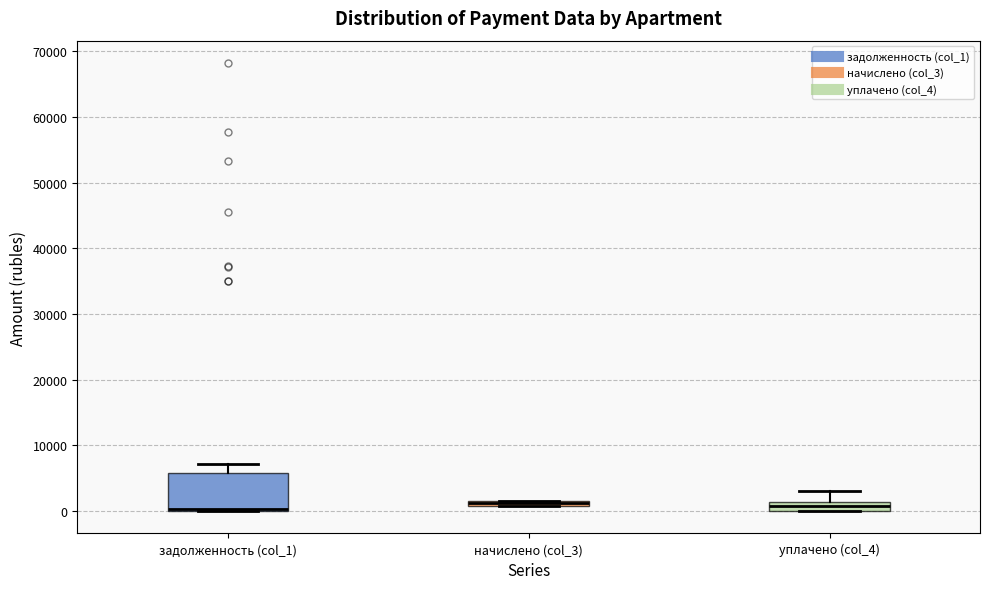

Comparing the boxes themselves (not the whiskers), which one is the tallest?

задолженность (col_1)